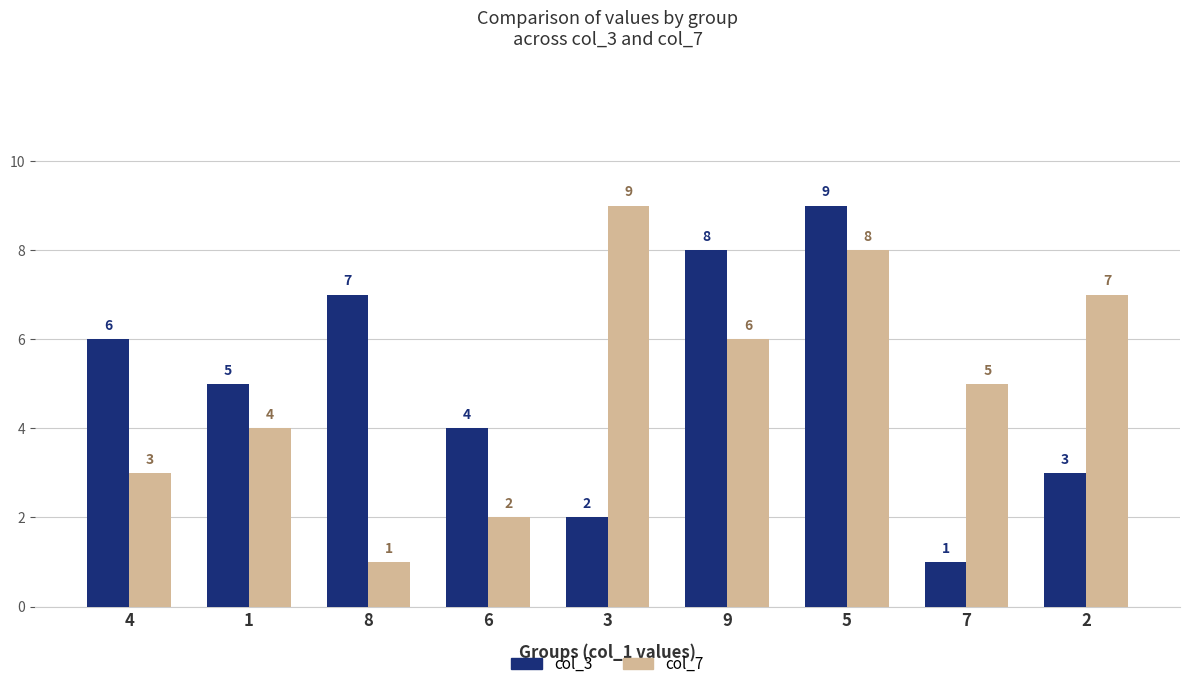

Where is col_7 nearest to the value 5?

7